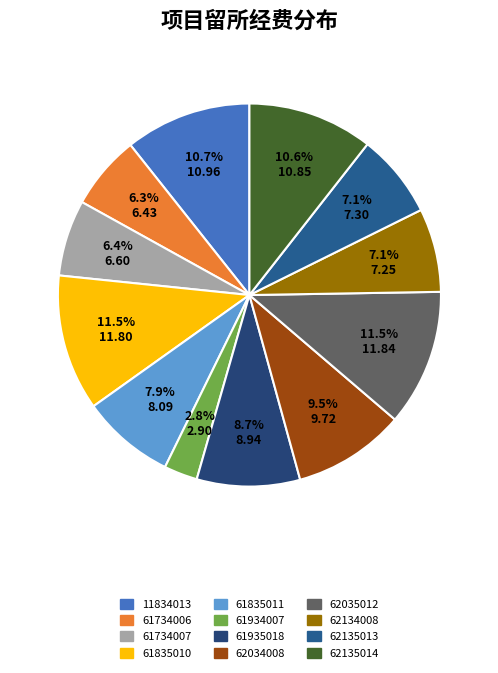

What portion of the pie excludes 61835011?

92.1%